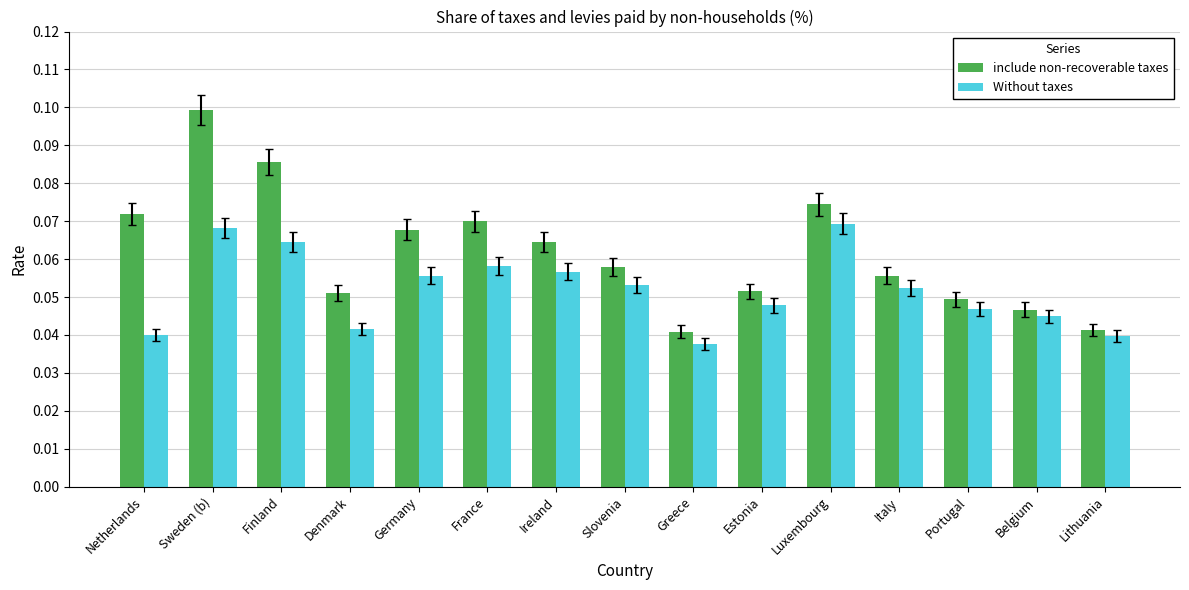

Which series changed the most between Slovenia and Belgium?

include non-recoverable taxes